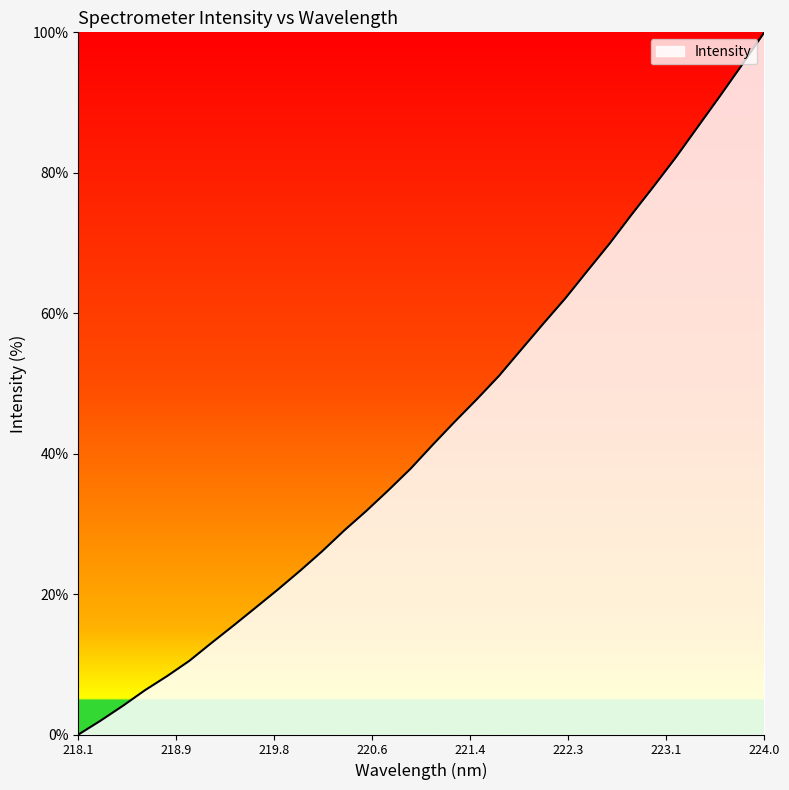

What is the difference between the second highest and second lowest values?

93.4